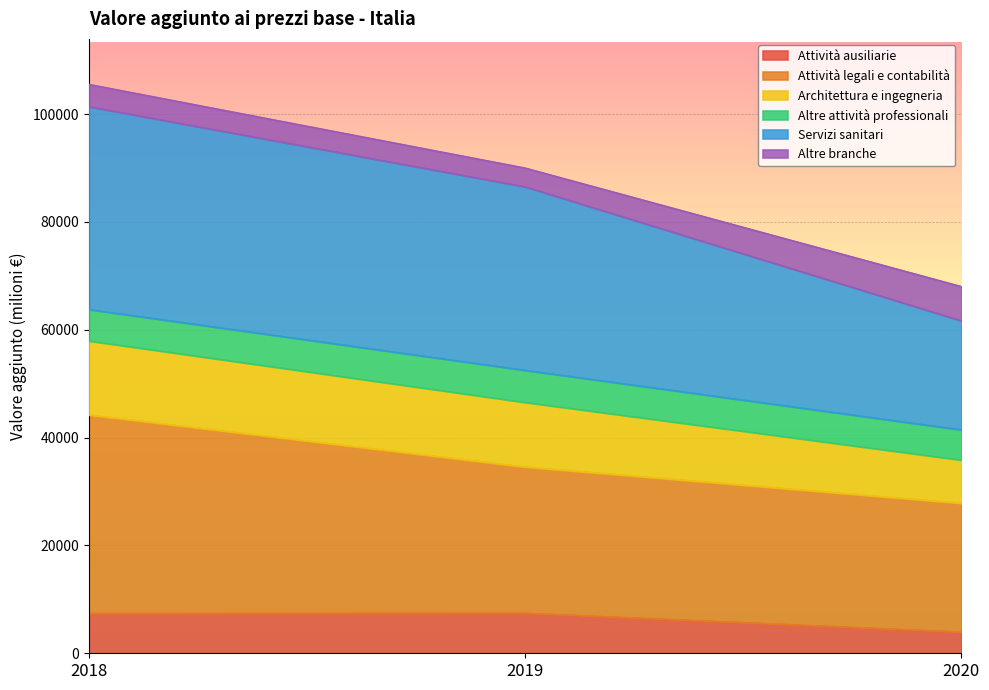

What is the smallest value displayed?

3953.6